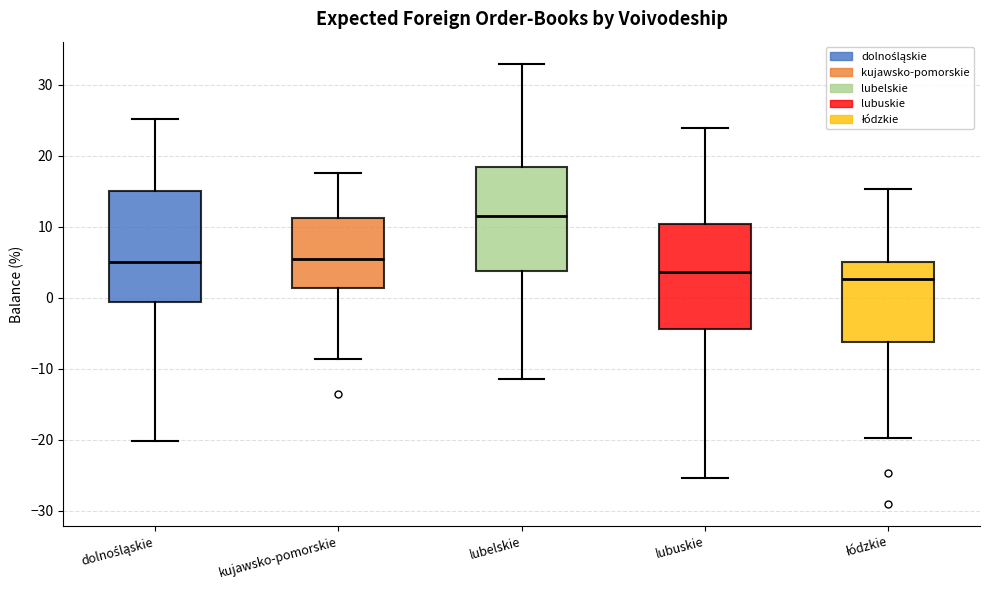

Reading left to right, read every box against the y-axis: the position of its median line, the range the box covers, and the ends of its whiskers. The values are not printed on the chart, so give them approximately, as read against the axis.

dolnośląskie: median 5, box -1 to 15, whiskers -20 to 25
kujawsko-pomorskie: median 5, box 1 to 11, whiskers -9 to 18
lubelskie: median 12, box 4 to 18, whiskers -11 to 33
lubuskie: median 4, box -4 to 10, whiskers -25 to 24
łódzkie: median 3, box -6 to 5, whiskers -20 to 15